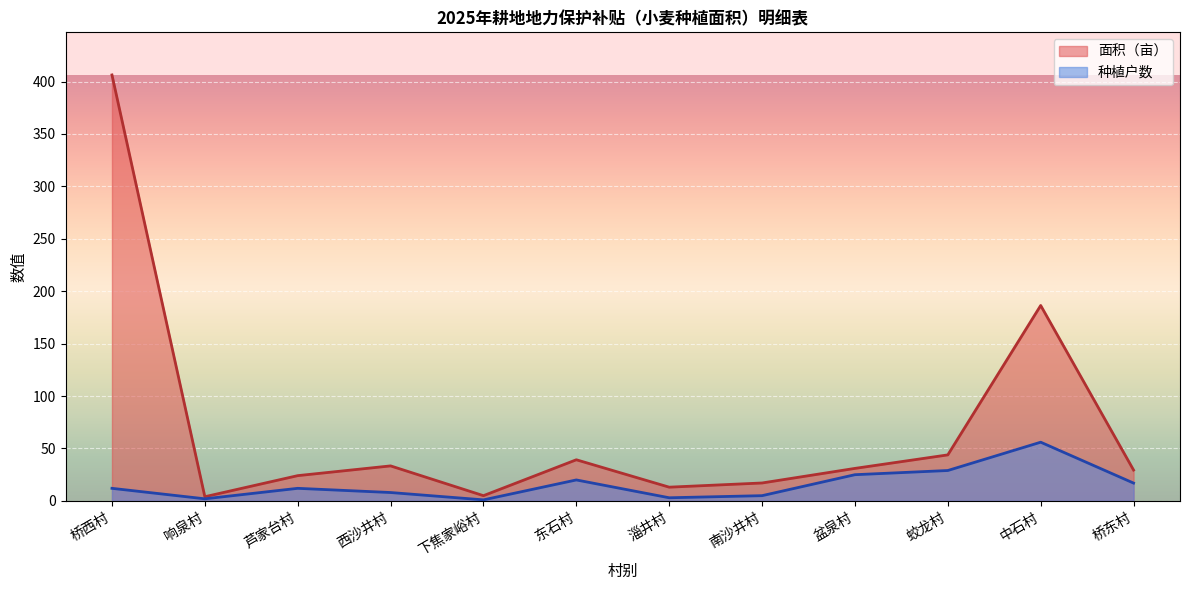

What is the label of the 7th point from the left?

淄井村